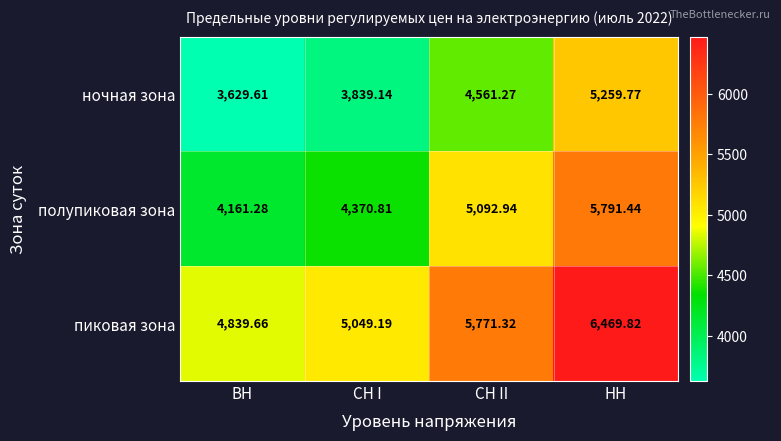

Which category has the lowest value in the пиковая зона series?

ВН